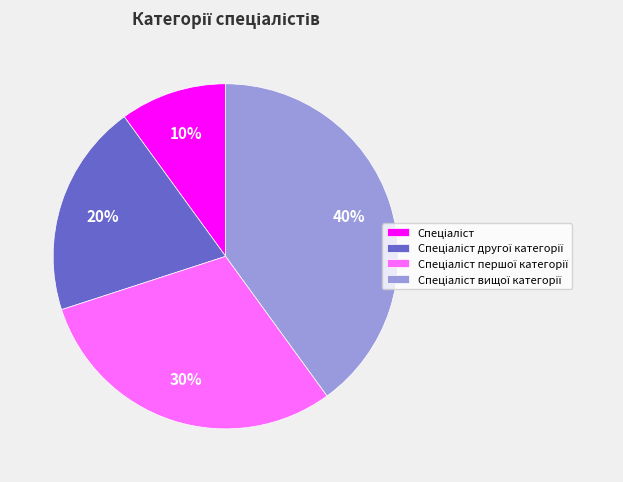

Is there a majority slice in this chart?

No